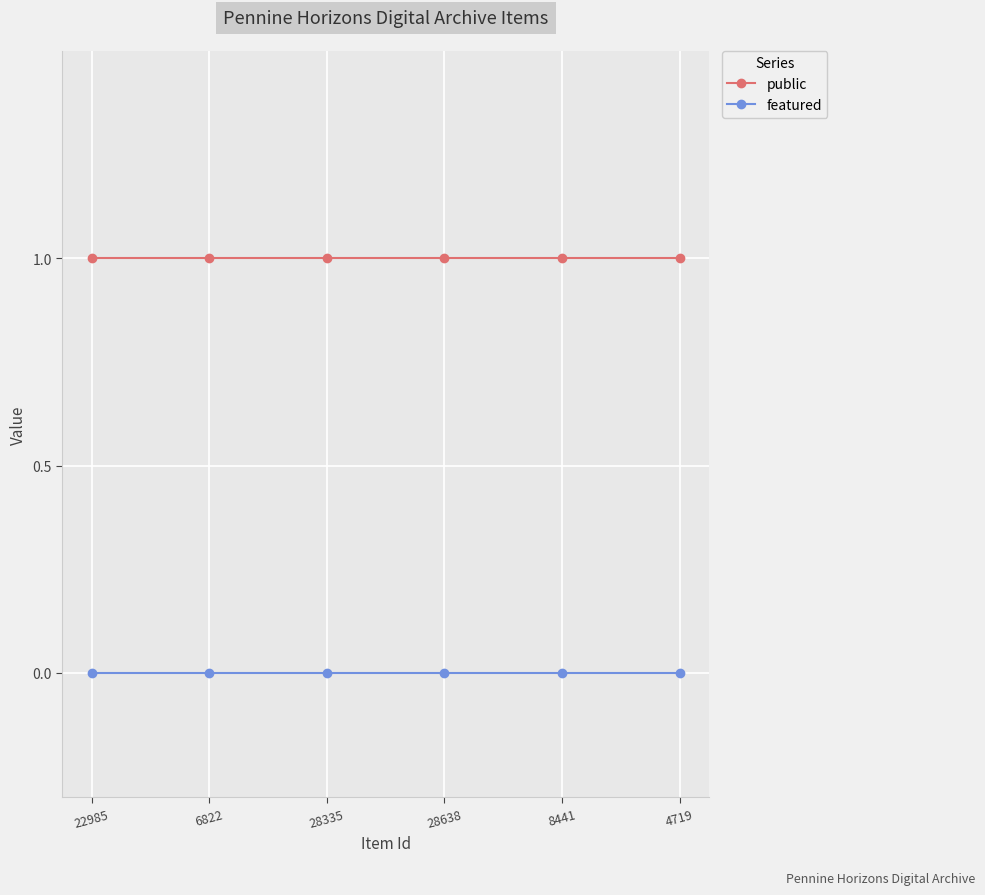

What is the difference between the highest and lowest values at 4719?

1